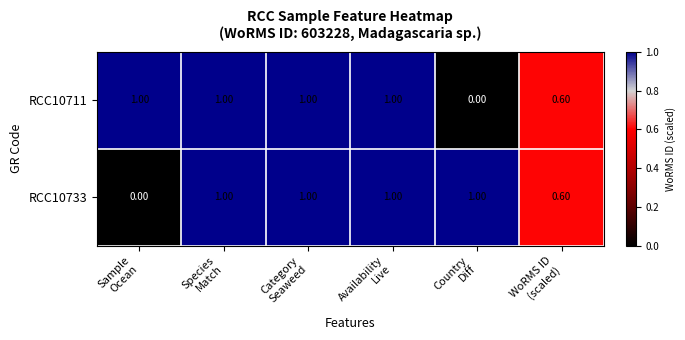

What is the maximum value shown in the chart?

1.0